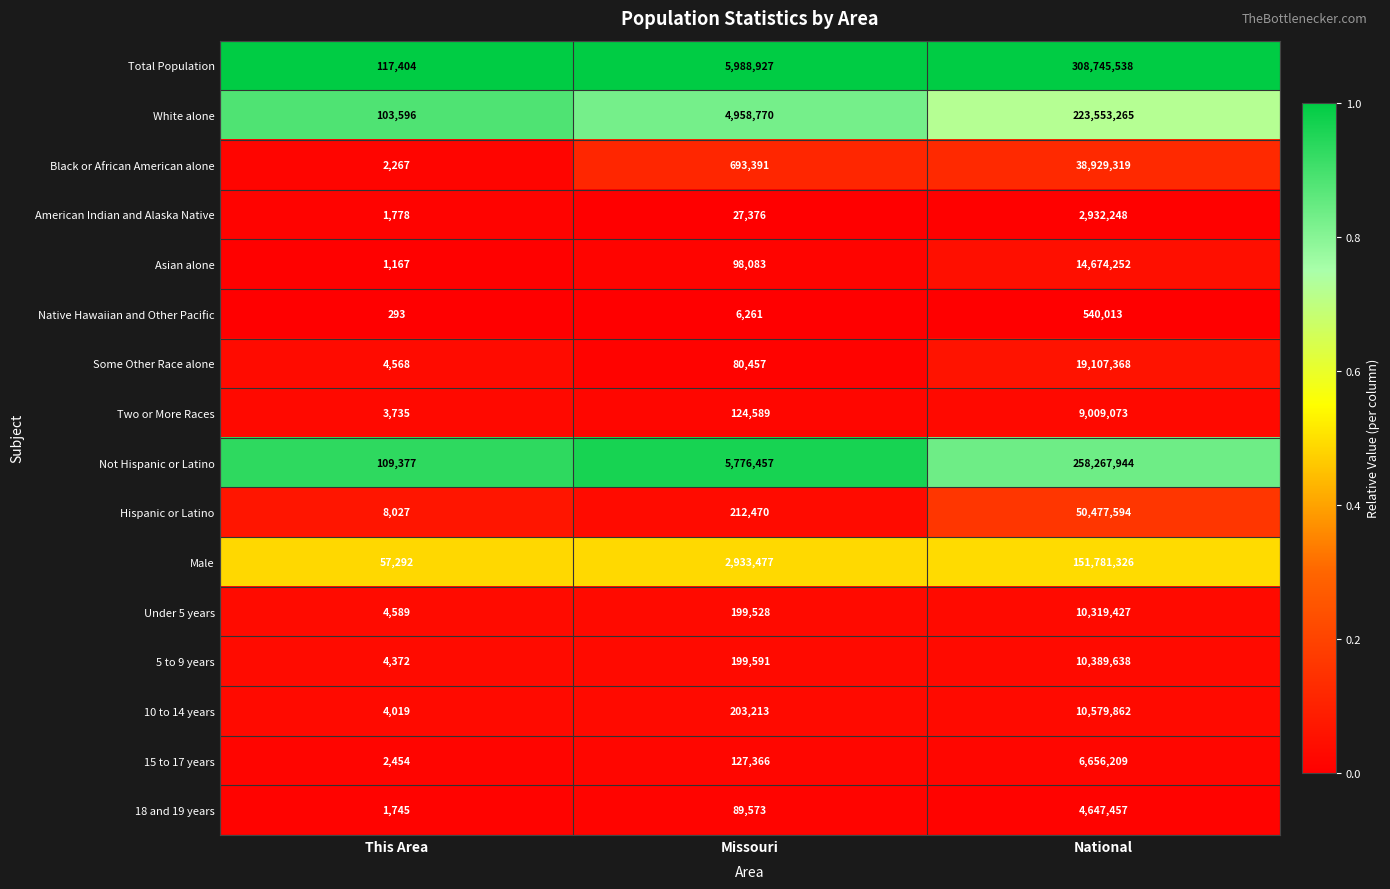

Which series has the largest range (max minus min)?

Total Population